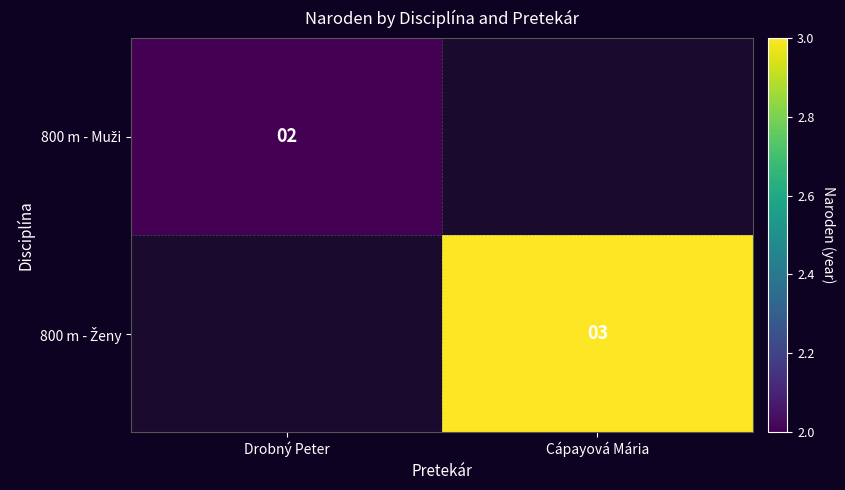

Count the number of categories in the chart.

2